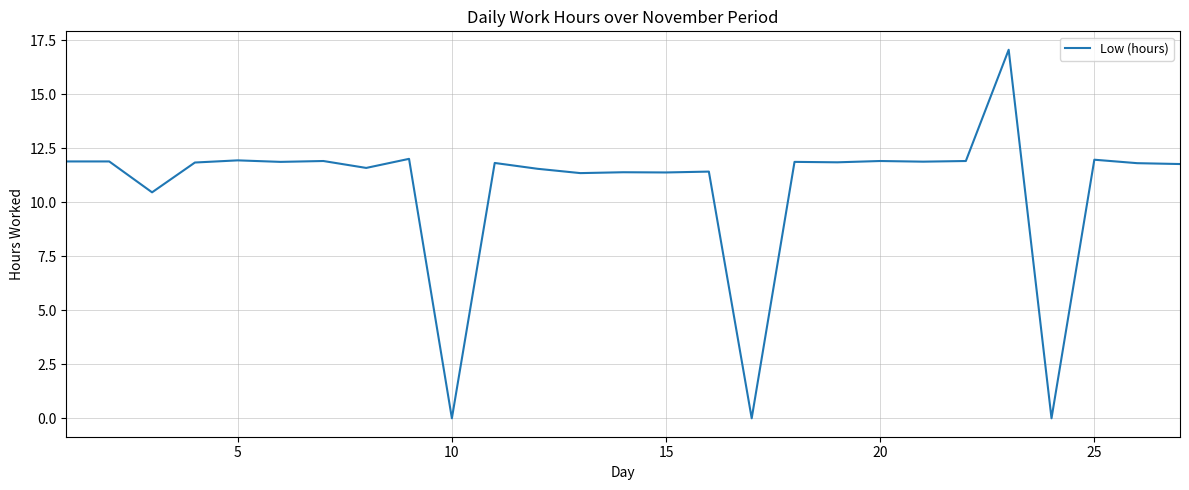

Count the number of values greater than 11.

23